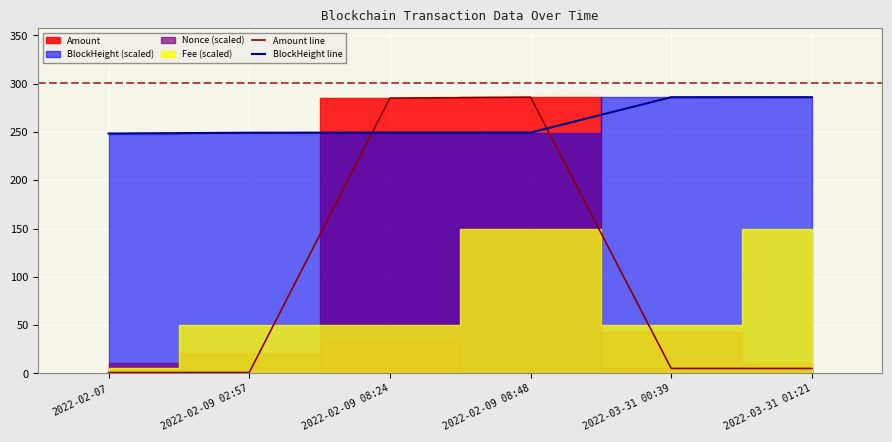

What is the smallest value displayed?

1.0